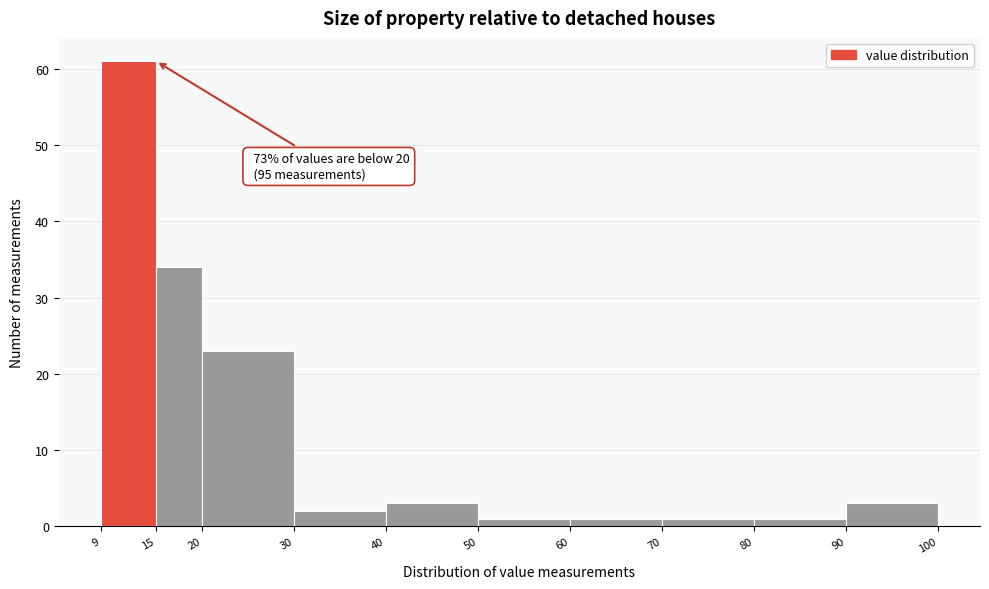

Over which range of the x-axis is the bar tallest?

9 to 15